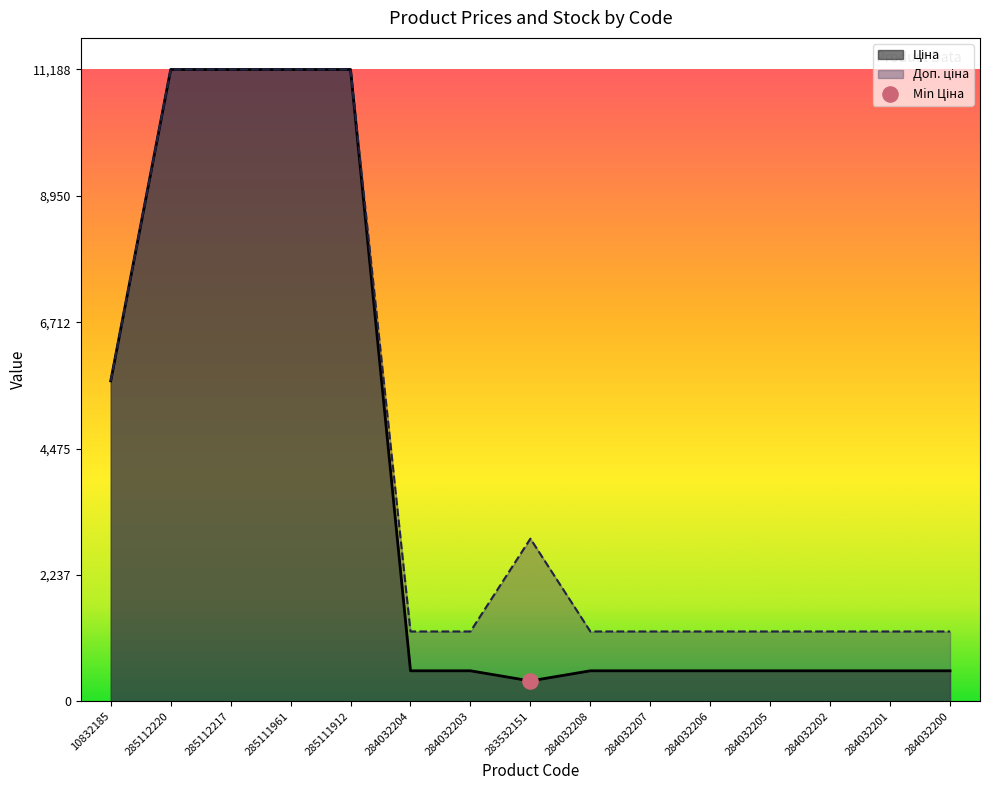

Is the value of Ціна at 284032206 greater than the value of Доп. ціна at 285112220?

No